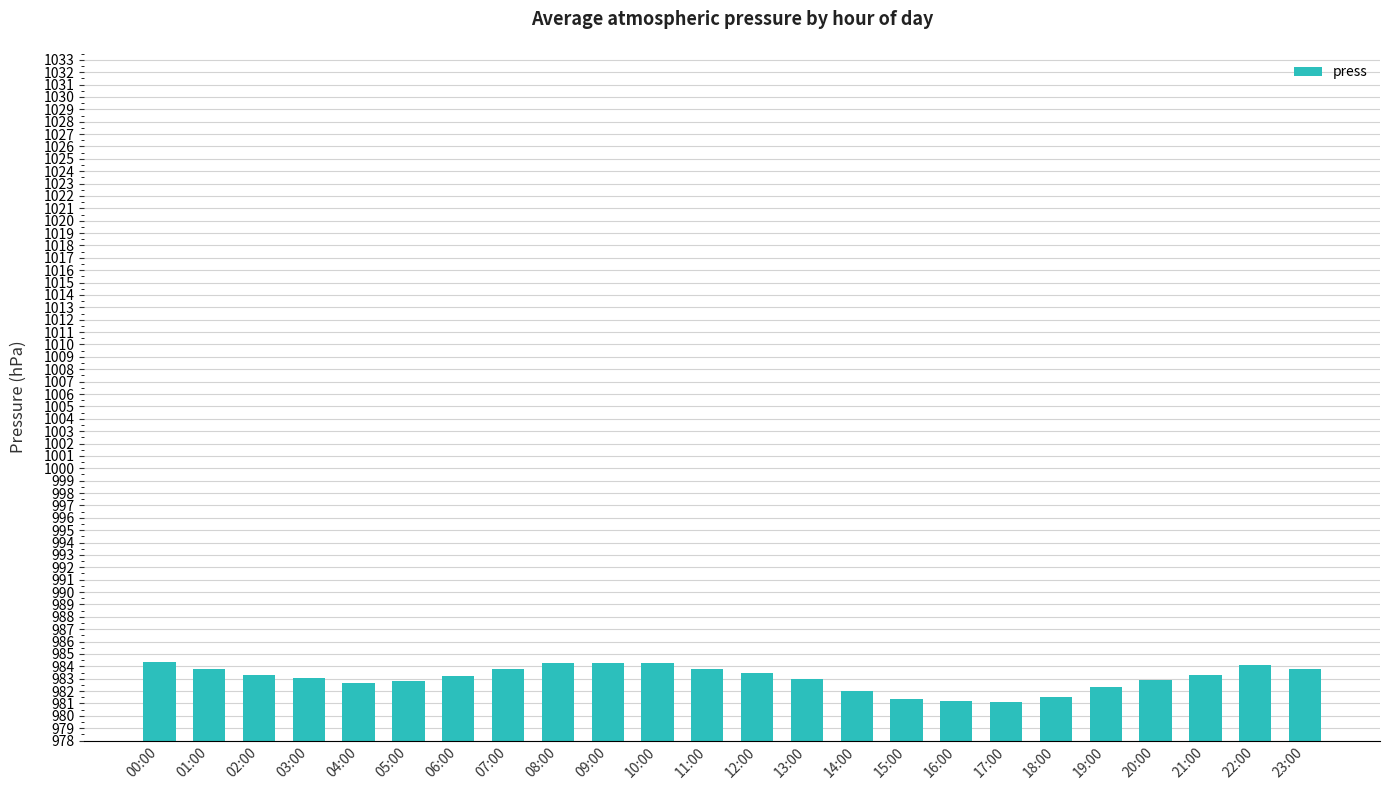

Is it true that the value at 02:00 is 983.3?

True